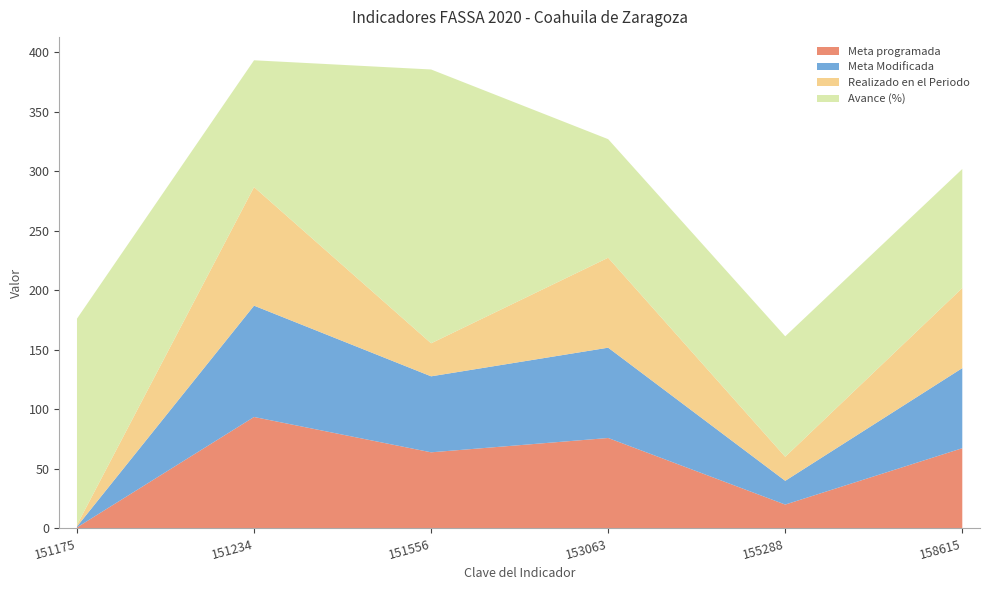

Which series has the largest total across all categories?

Avance (%)